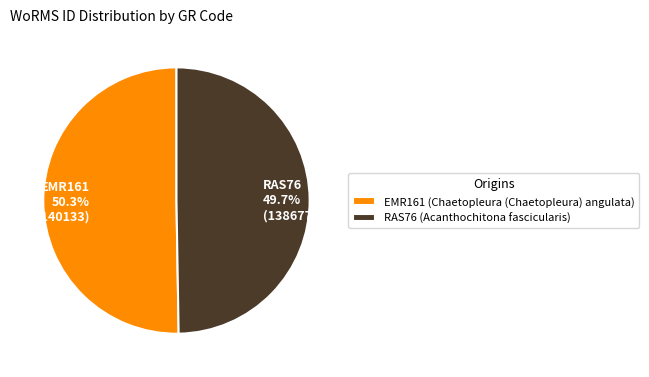

To the nearest percent, what is the difference between the largest and smallest slice percentages?

1%